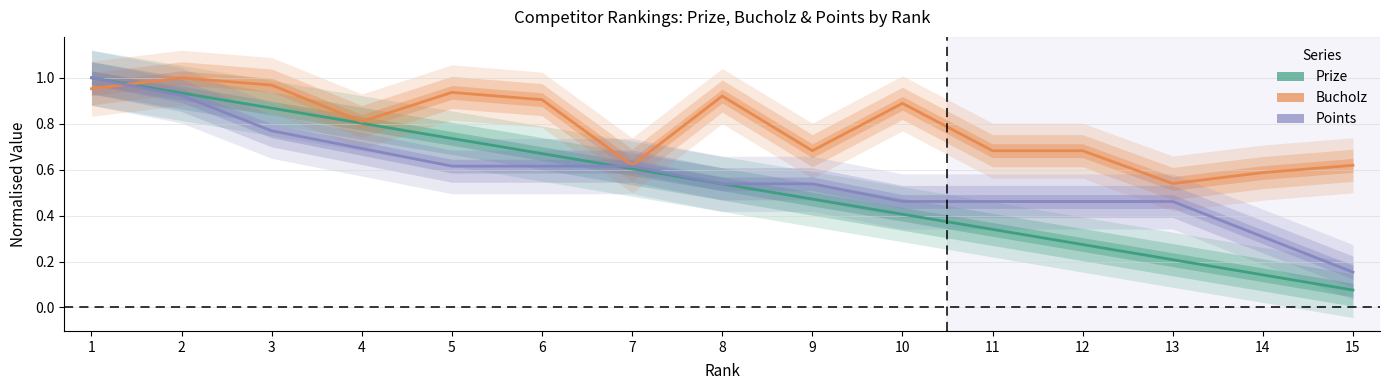

Reading right to left, extract all data points from this chart.

Prize: 0.1	0.1	0.2	0.3	0.3	0.4	0.5	0.5	0.6	0.7	0.7	0.8	0.9	0.9	1.0
Bucholz: 0.6	0.6	0.5	0.7	0.7	0.9	0.7	0.9	0.6	0.9	0.9	0.8	1.0	1.0	1.0
Points: 0.2	0.3	0.5	0.5	0.5	0.5	0.5	0.5	0.6	0.6	0.6	0.7	0.8	0.9	1.0